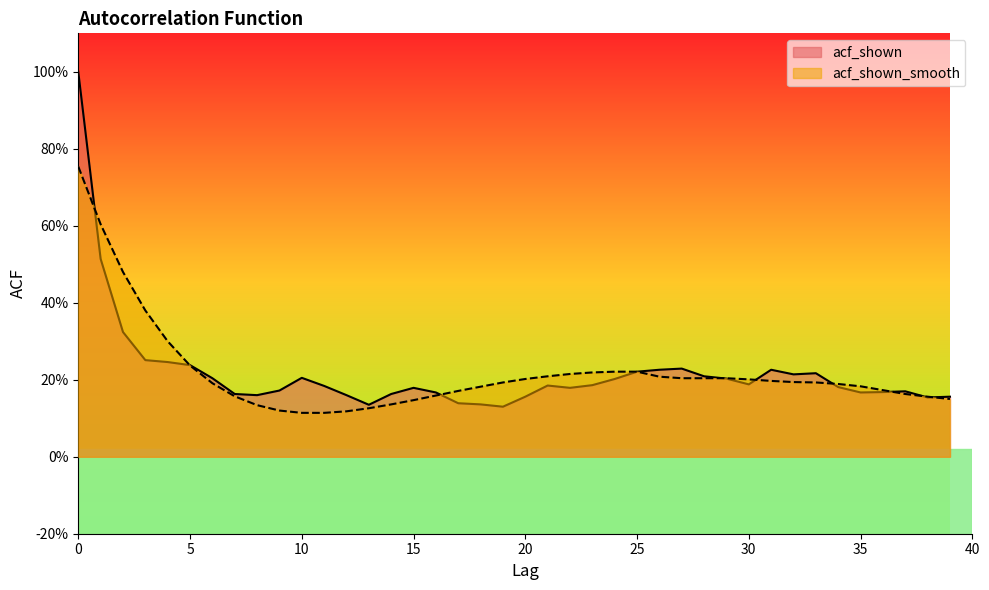

Is the value of acf_shown at 25 greater than the value of acf_shown_smooth at 23?

Yes